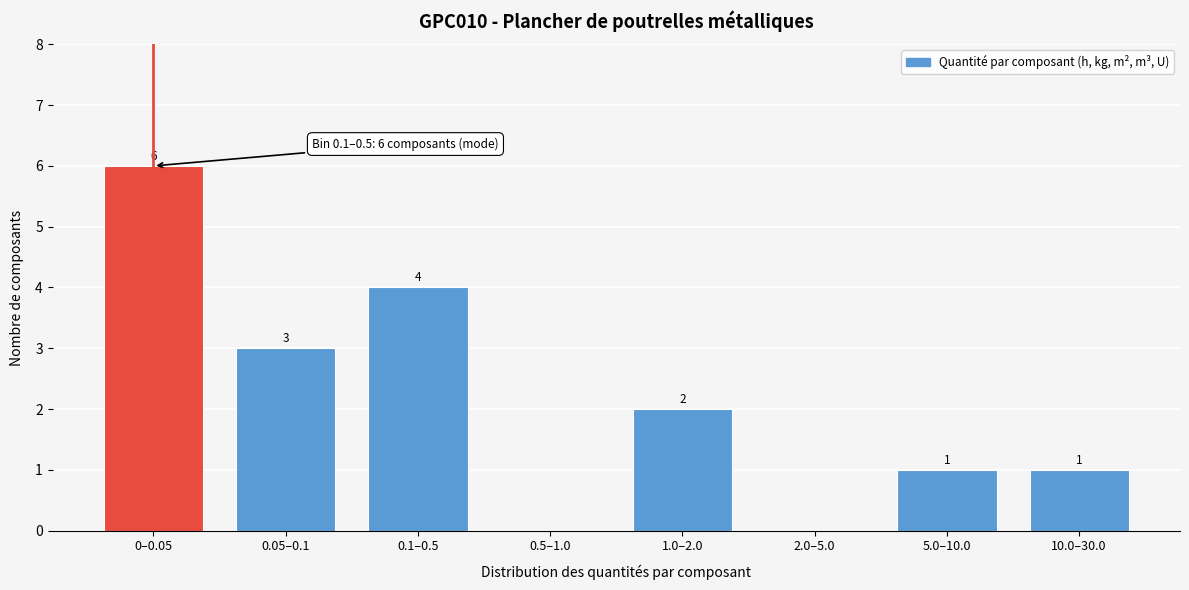

Reading left to right, list all the values displayed in this chart.

0–0.05=6	0.05–0.1=3	0.1–0.5=4	0.5–1.0=0	1.0–2.0=2	2.0–5.0=0	5.0–10.0=1	10.0–30.0=1